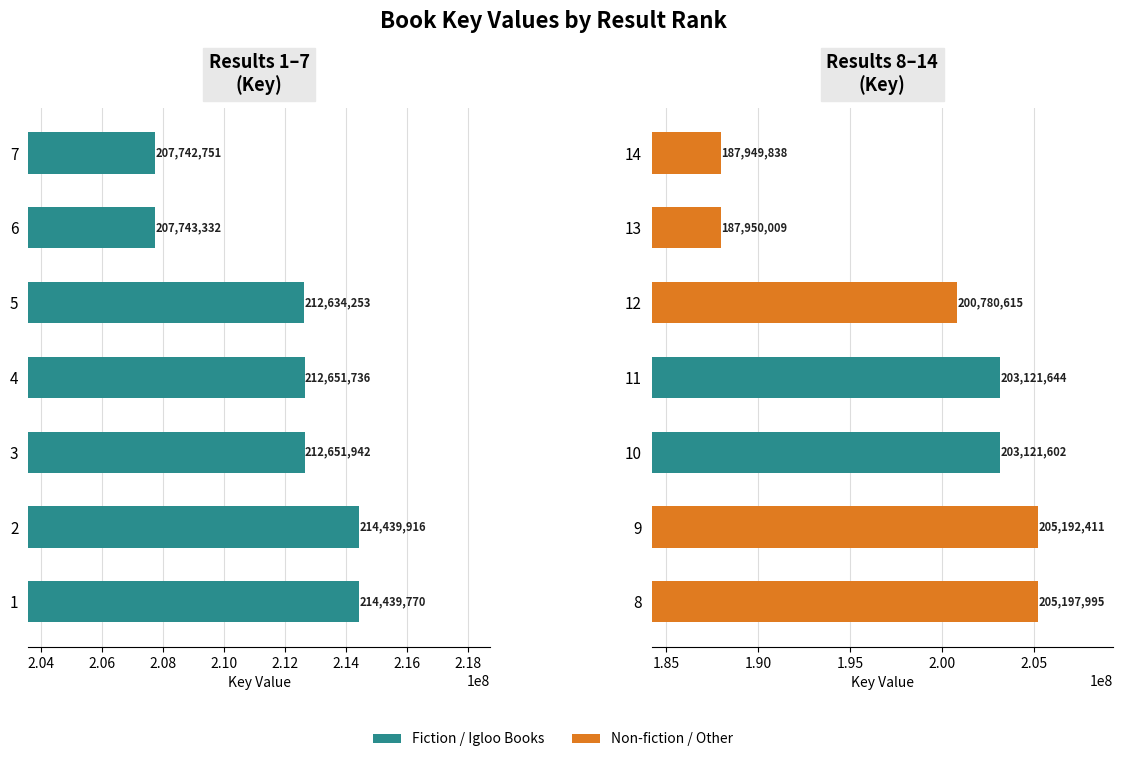

True or false: the data shows 78296280 at 10.

False